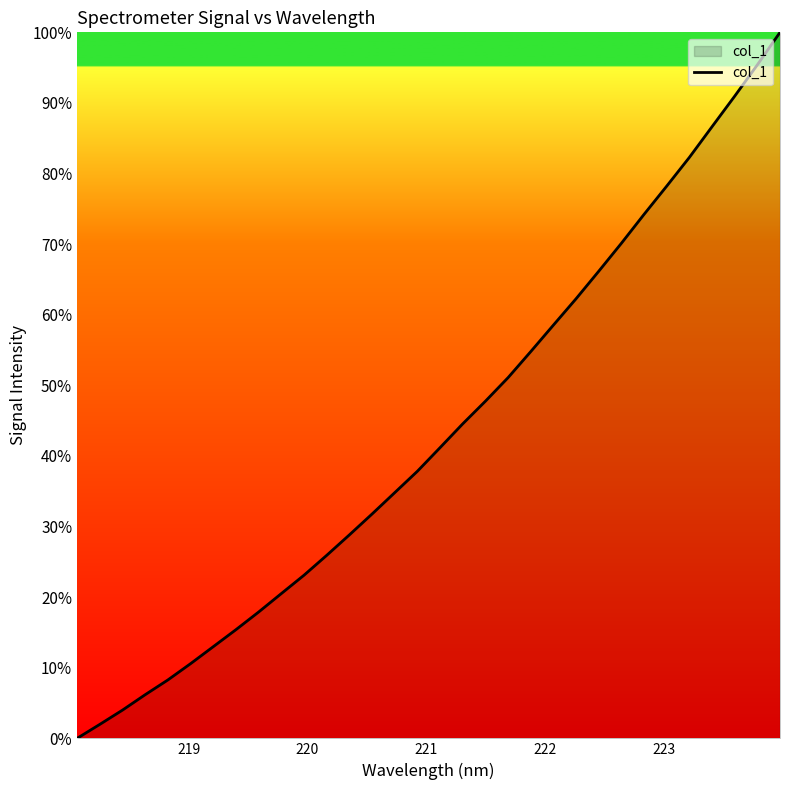

What is the greatest value displayed?

100.0